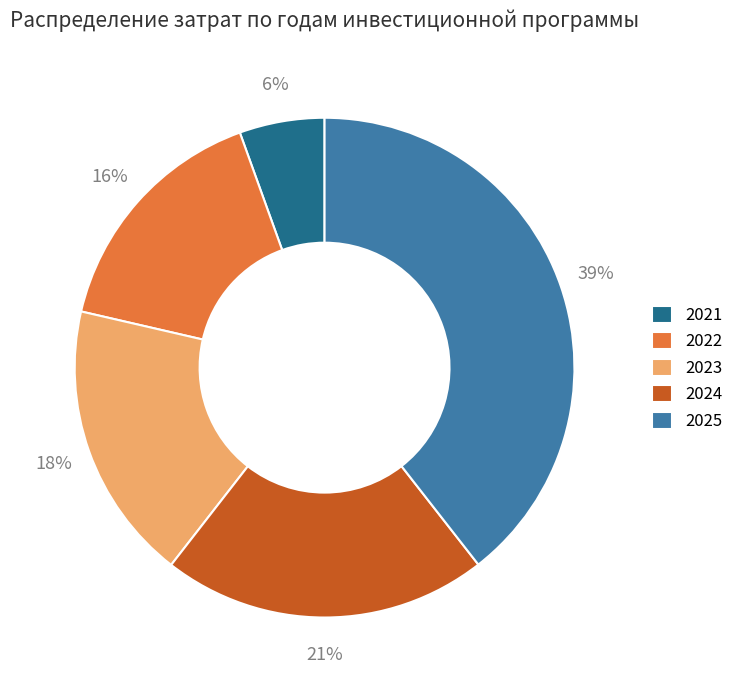

Does any single category account for the majority?

No